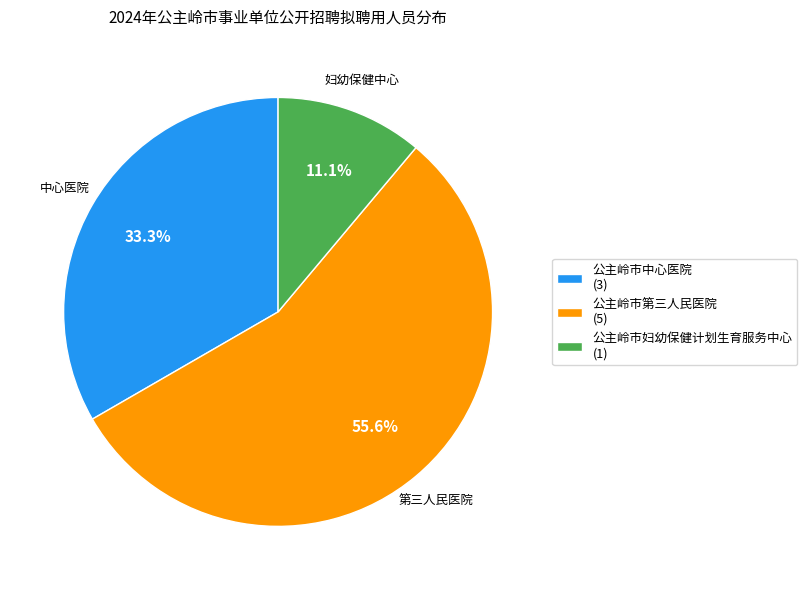

To the nearest percent, what portion does 公主岭市第三人民医院 represent?

56%